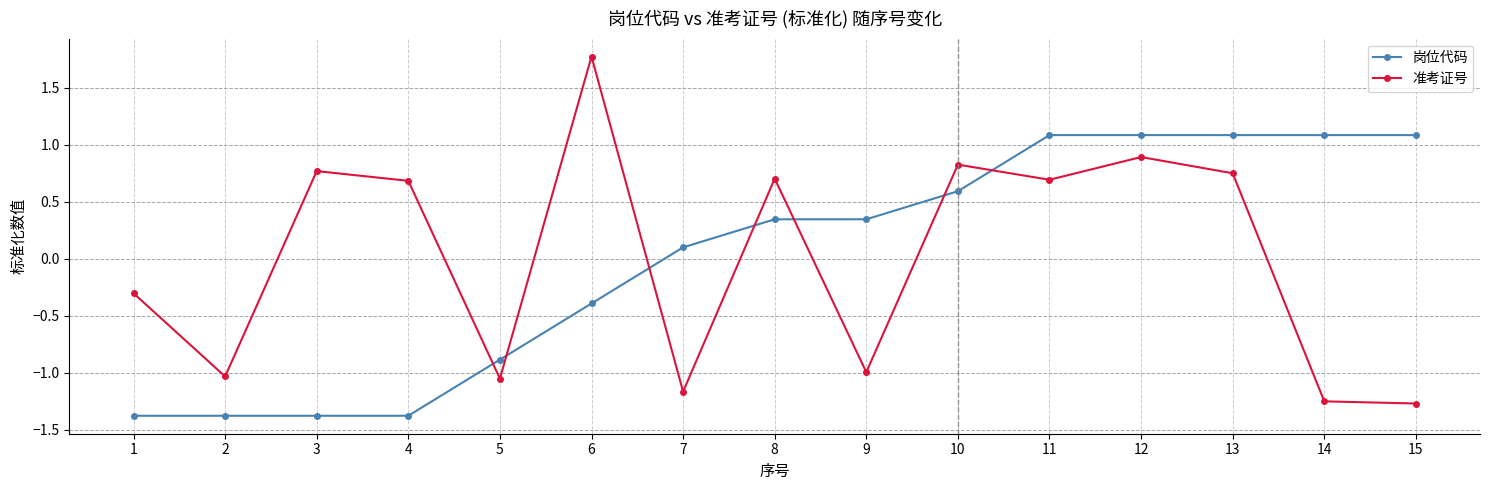

What is the spread (max minus min) of values at 11?

0.4